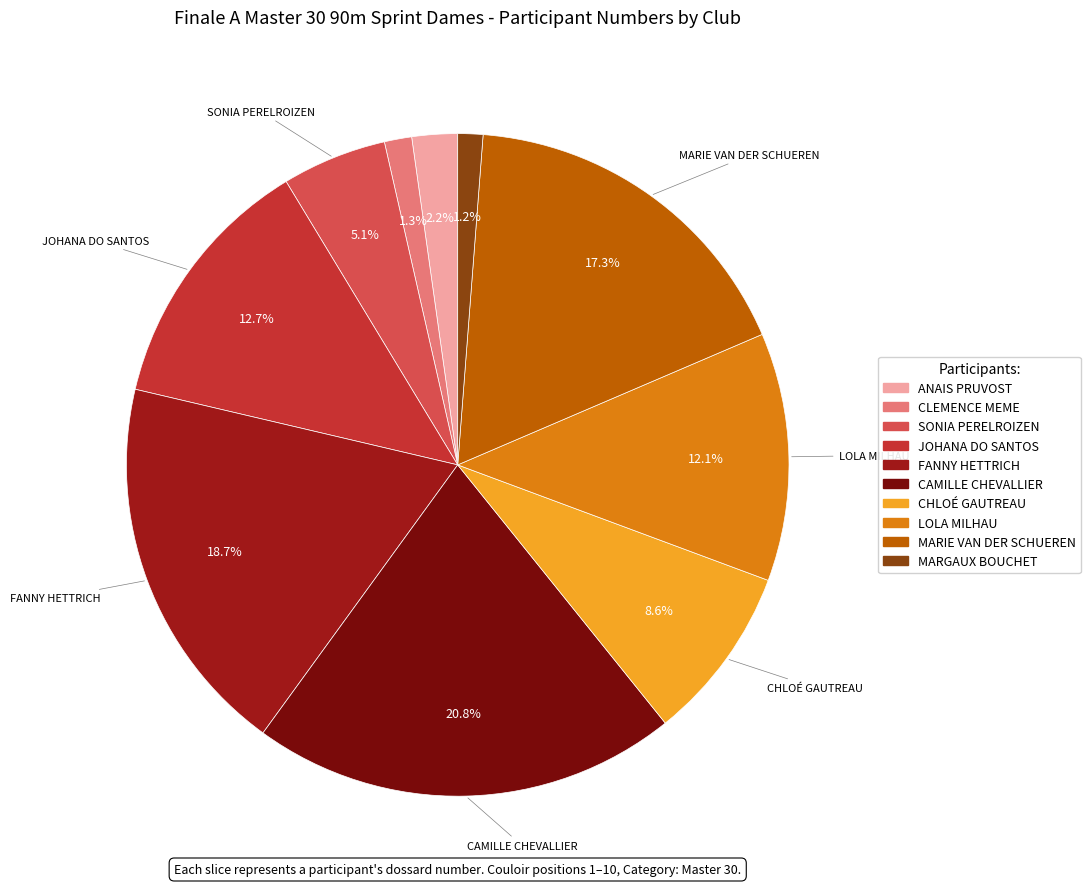

What is the ratio of the value at MARIE VAN DER SCHUEREN to the value at JOHANA DO SANTOS?

1.4